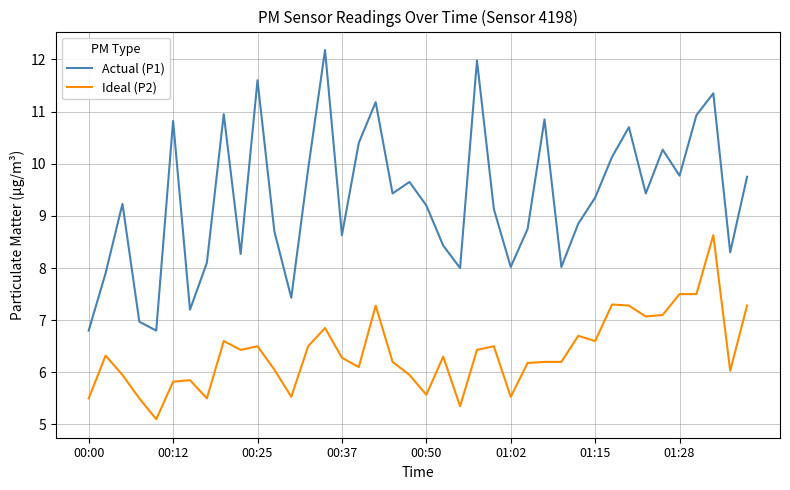

What is the difference between the maximum and minimum values in the Actual (P1) series?

5.4